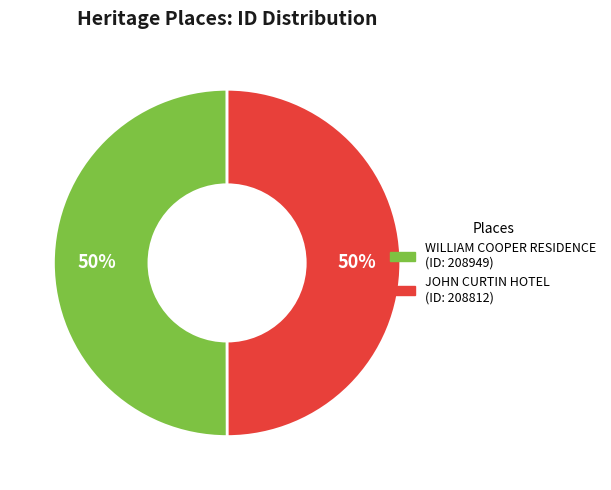

What percentage is the JOHN CURTIN HOTEL slice, to the nearest percent?

50%